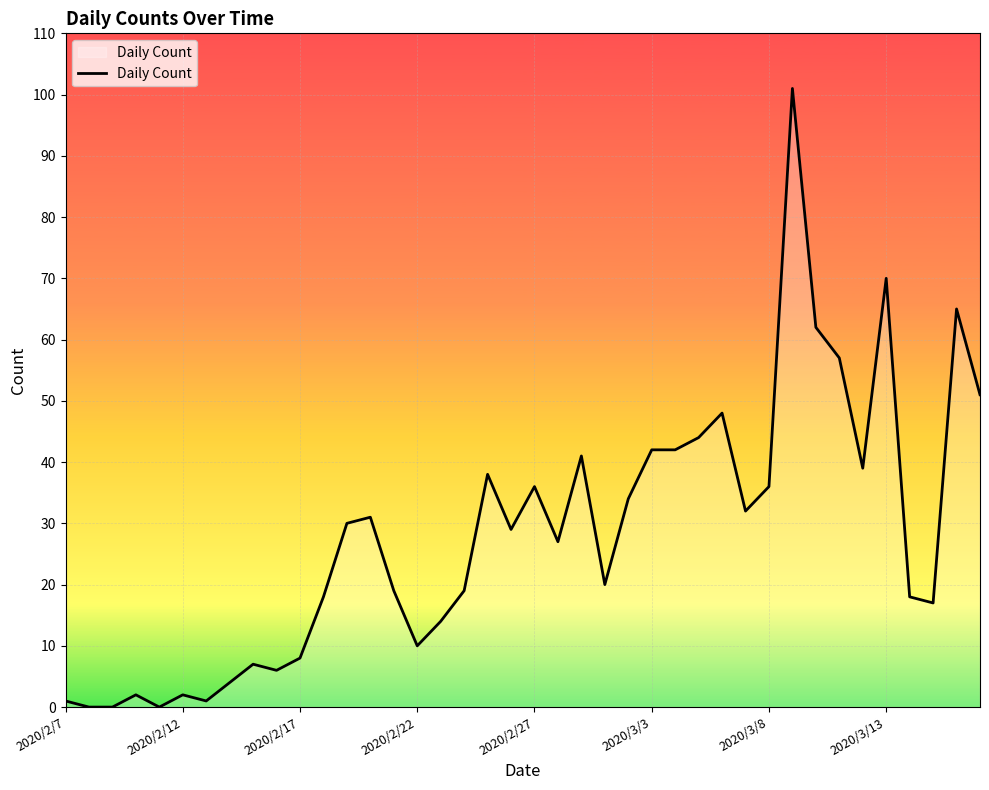

What is the greatest value displayed?

101